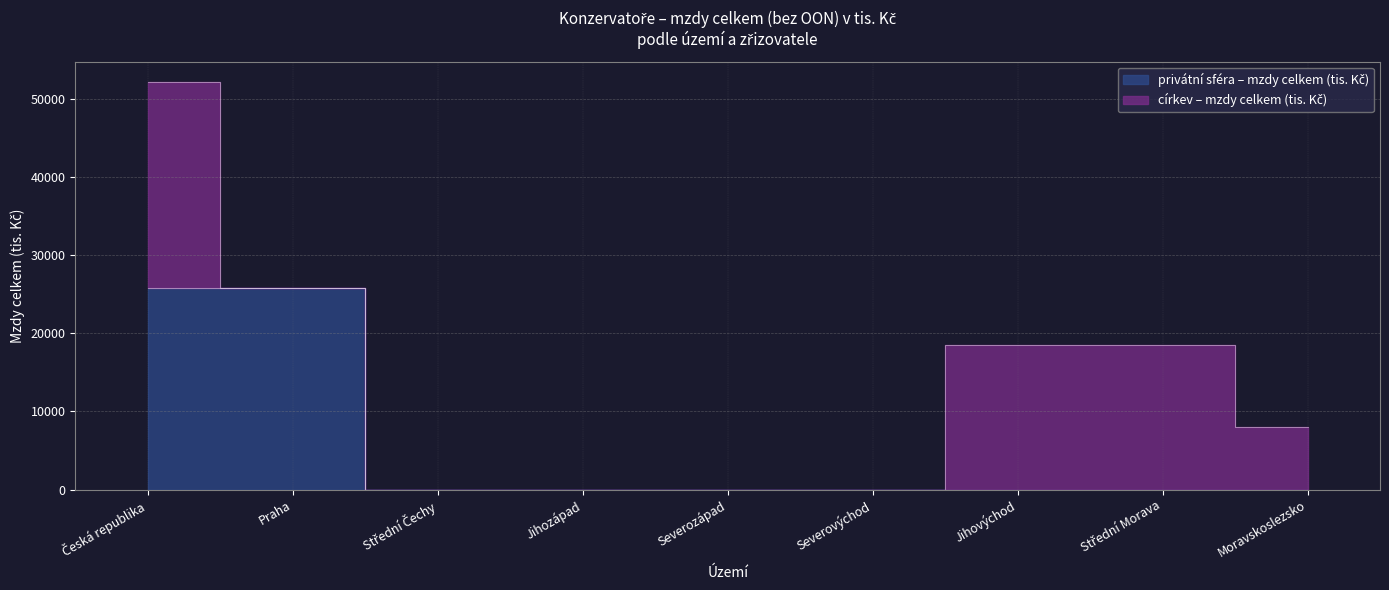

At which label is the value closest to 12887?

Střední Čechy